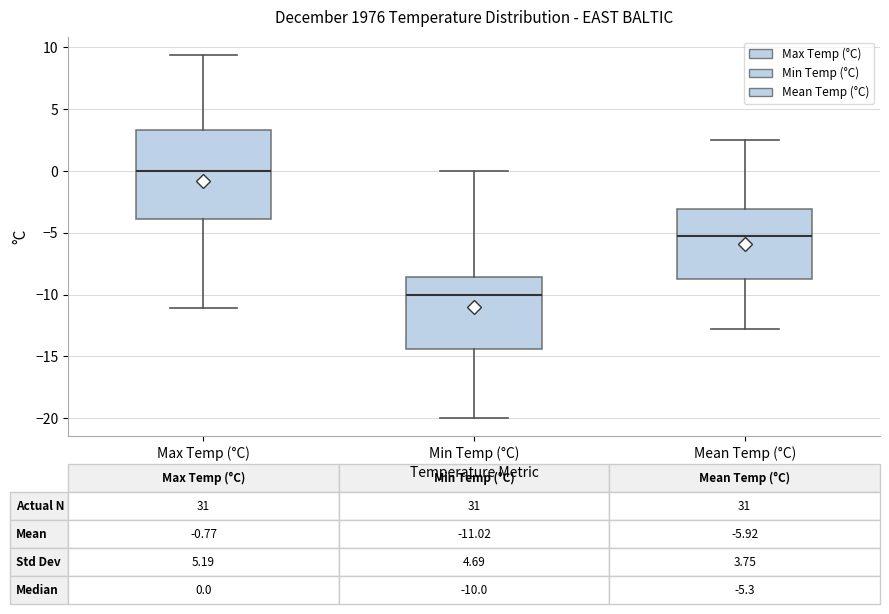

Comparing the boxes themselves (not the whiskers), which one is the tallest?

Max Temp (°C)